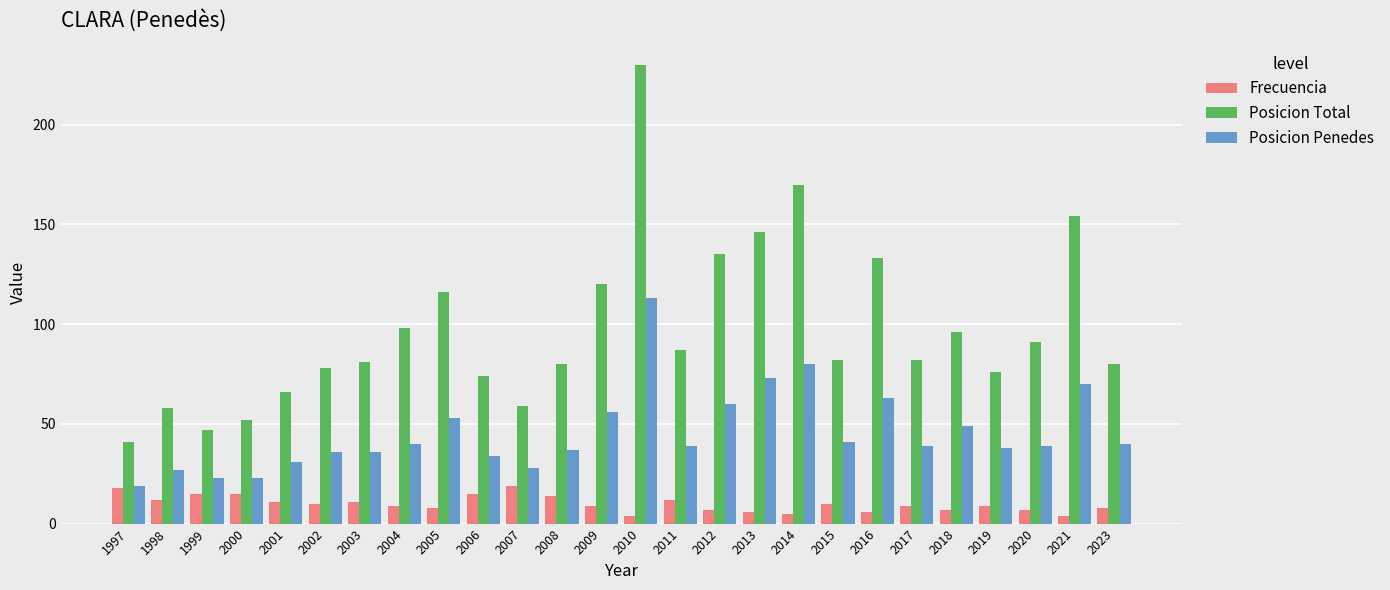

Reading left to right, list all the values displayed in this chart.

Frecuencia: 18	12	15	15	11	10	11	9	8	15	19	14	9	4	12	7	6	5	10	6	9	7	9	7	4	8
Posicion Total: 41	58	47	52	66	78	81	98	116	74	59	80	120	230	87	135	146	170	82	133	82	96	76	91	154	80
Posicion Penedes: 19	27	23	23	31	36	36	40	53	34	28	37	56	113	39	60	73	80	41	63	39	49	38	39	70	40